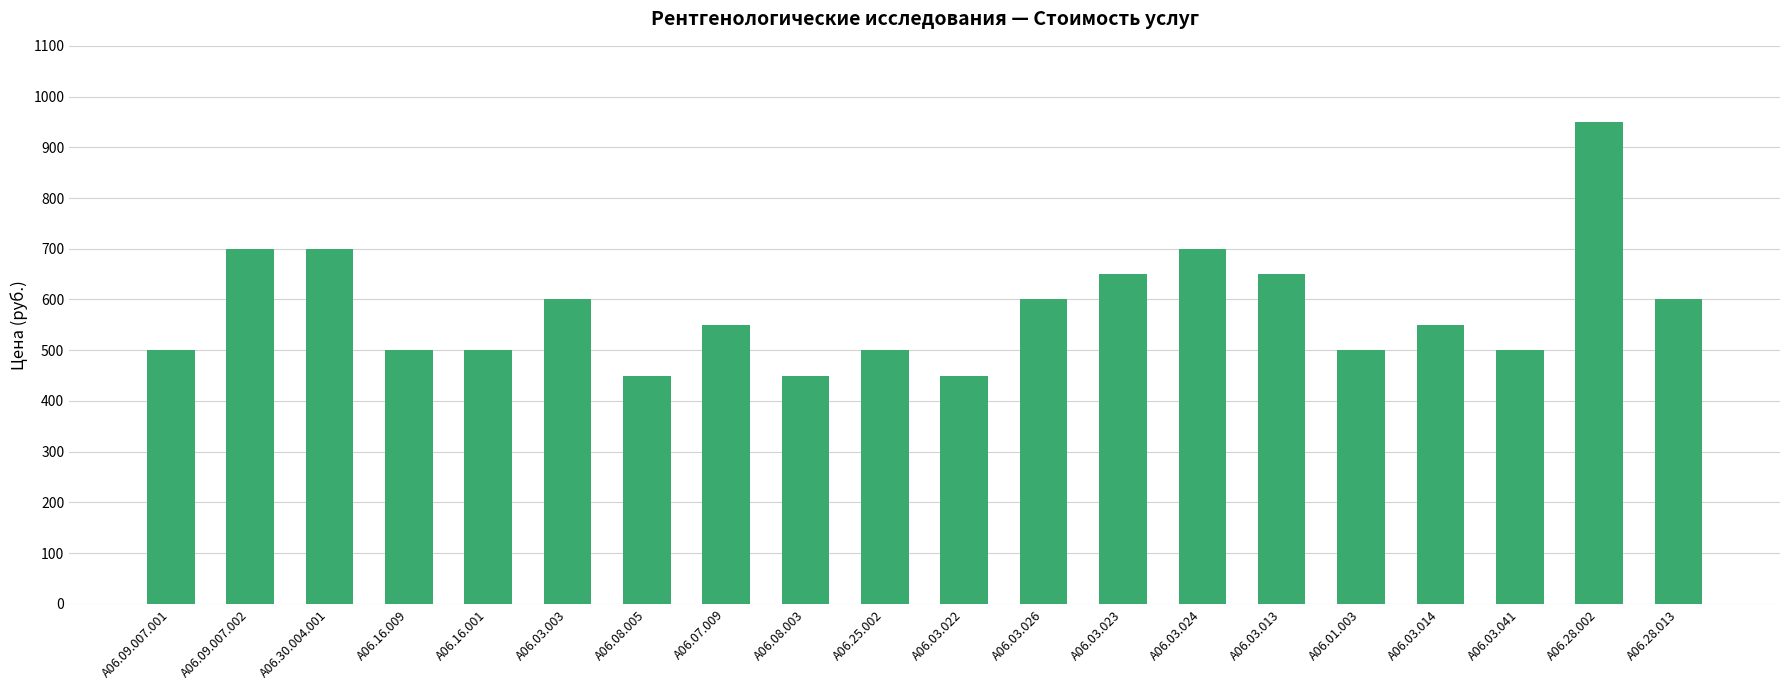

Where does the data first go above 550?

А06.09.007.002